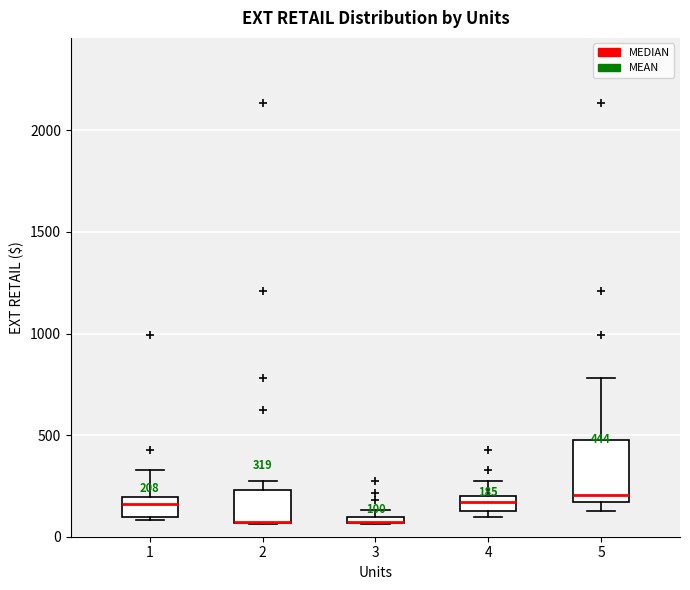

Which box is the tallest, from its lower edge to its upper edge?

5